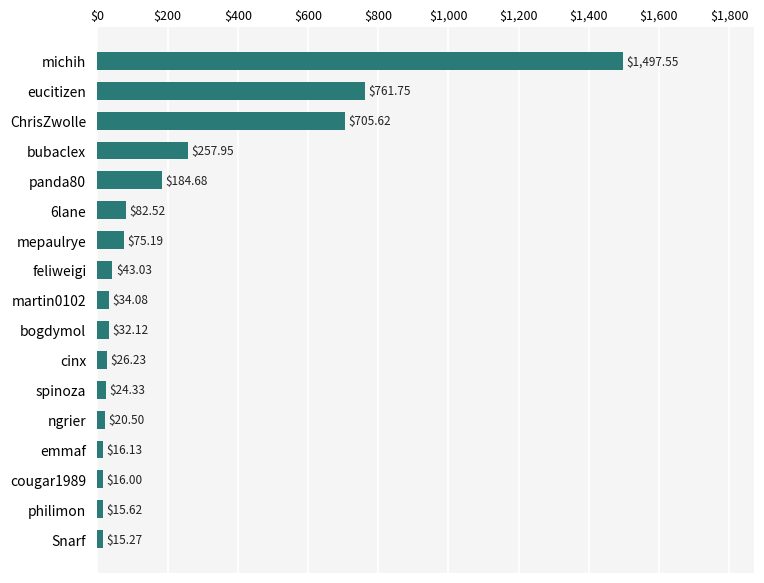

List the labels in order of value, largest first.

michih, eucitizen, ChrisZwolle, bubaclex, panda80, 6lane, mepaulrye, feliweigi, martin0102, bogdymol, cinx, spinoza, ngrier, emmaf, cougar1989, philimon, Snarf